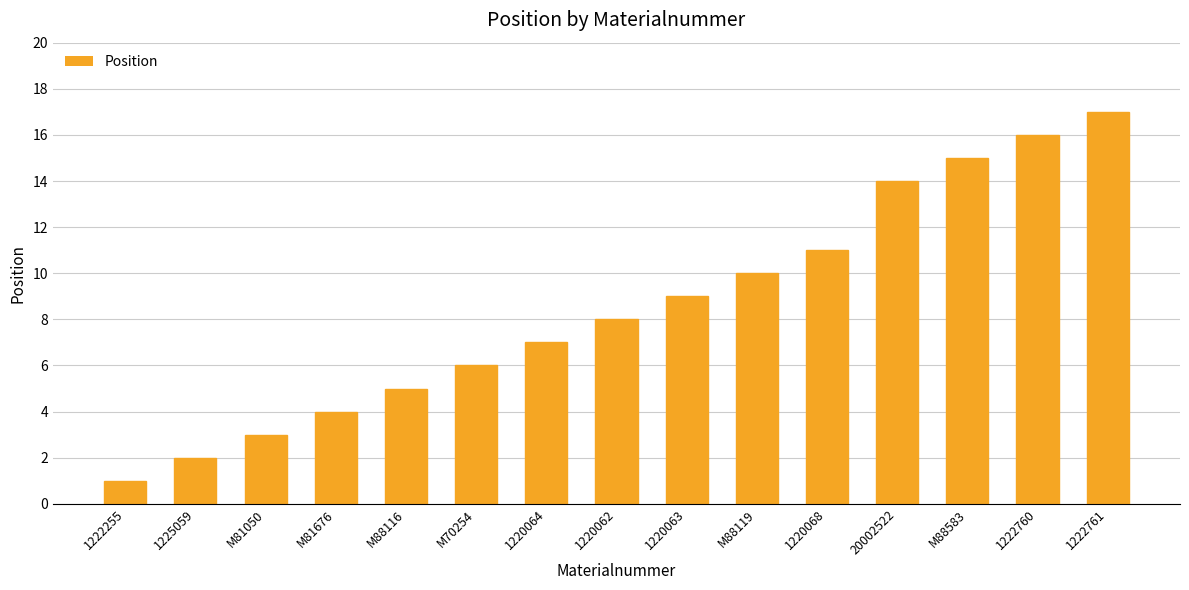

How many categories are shown in the chart?

15